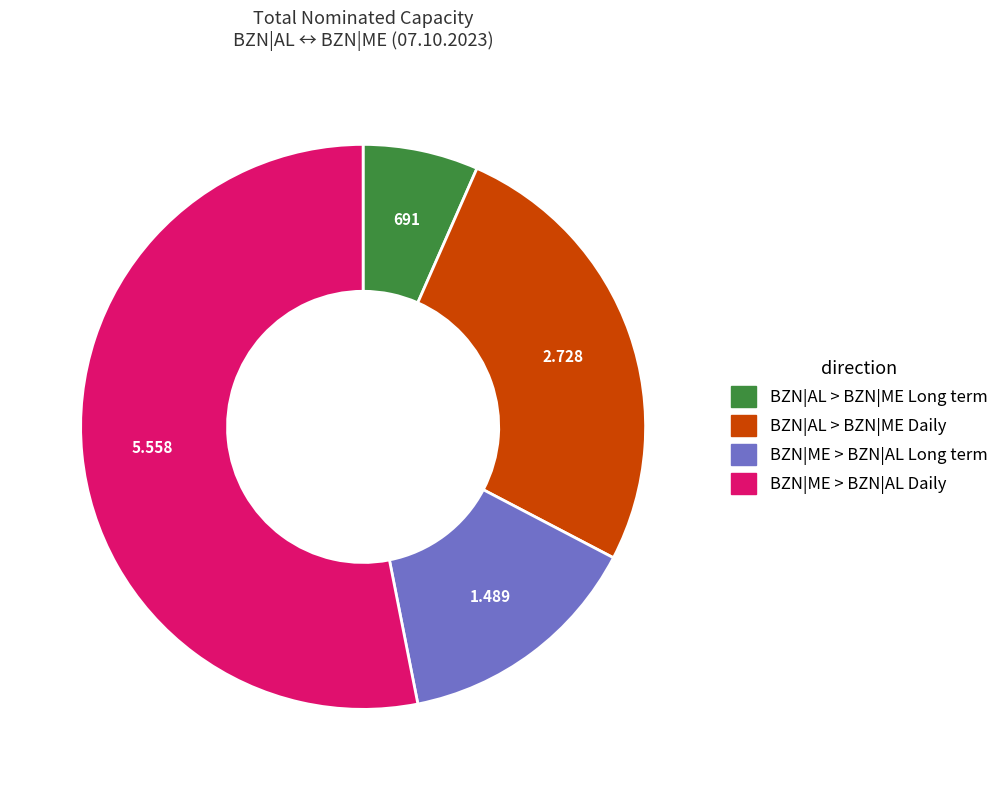

Rank the categories by value from highest to lowest.

BZN|ME > BZN|AL Daily, BZN|AL > BZN|ME Daily, BZN|ME > BZN|AL Long term, BZN|AL > BZN|ME Long term